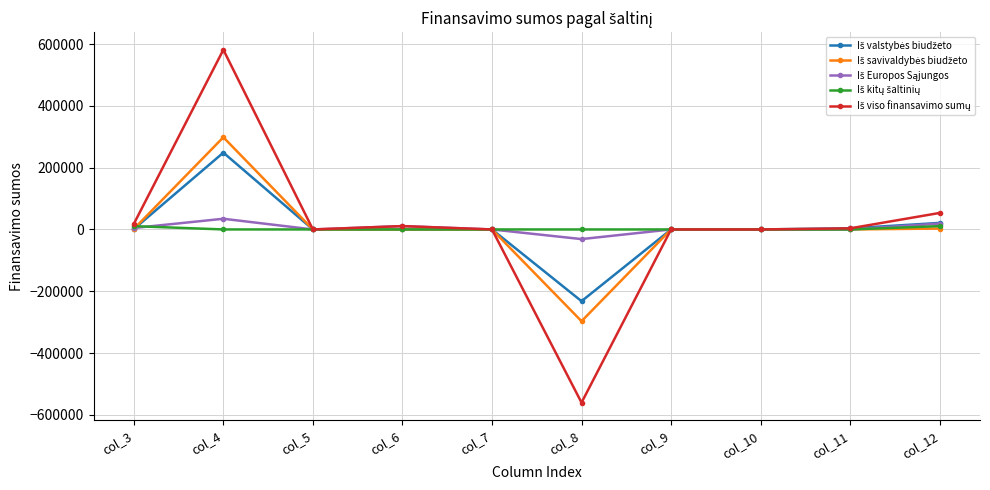

At which category does the chart reach its minimum across all series?

col_8